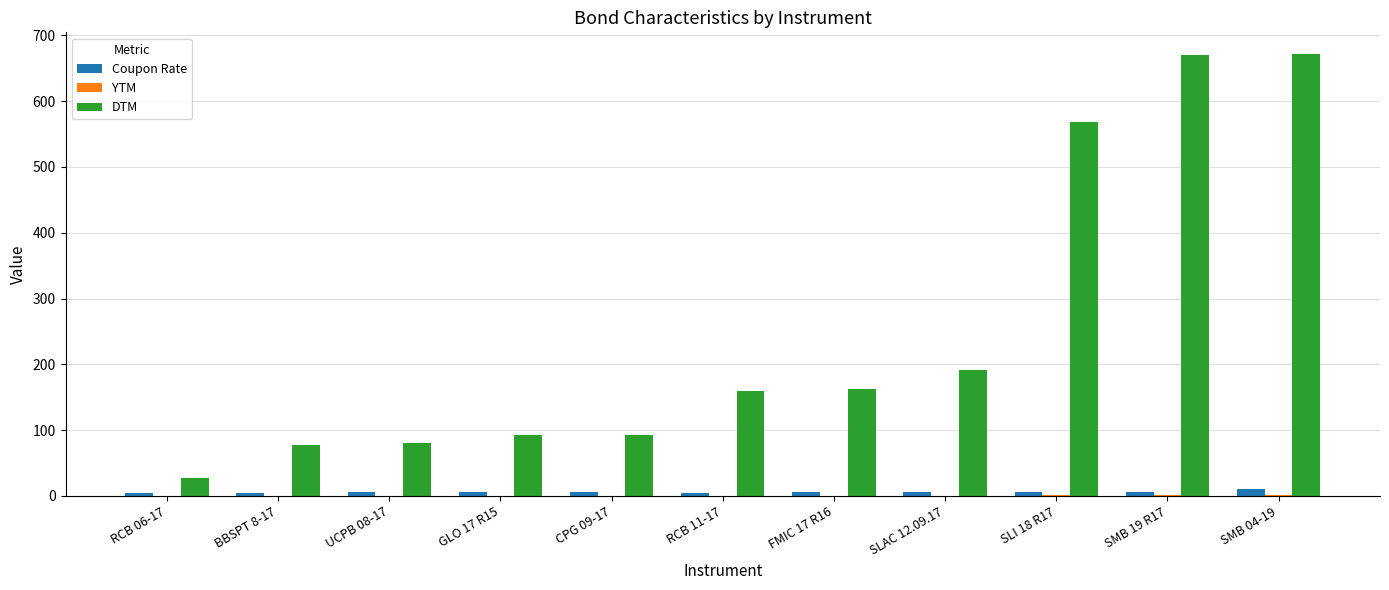

Which series has the largest total across all categories?

DTM